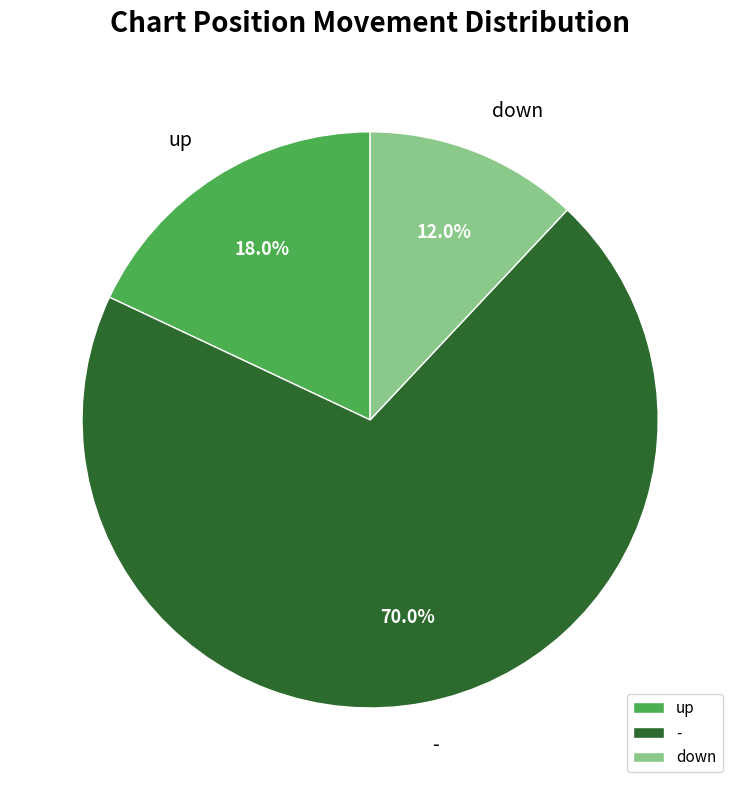

Does down represent more than half of the total?

No